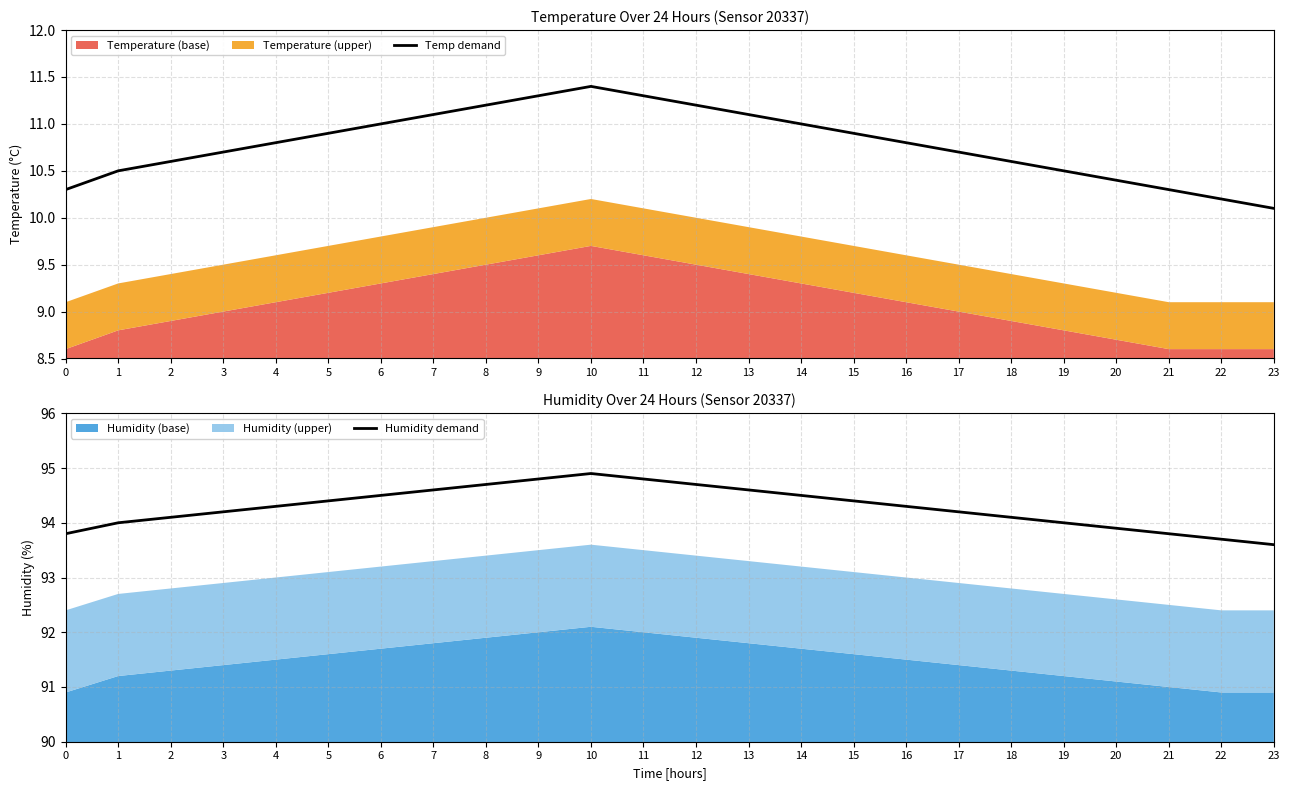

The Humidity demand series shows 50.6 at 7. True or false?

False